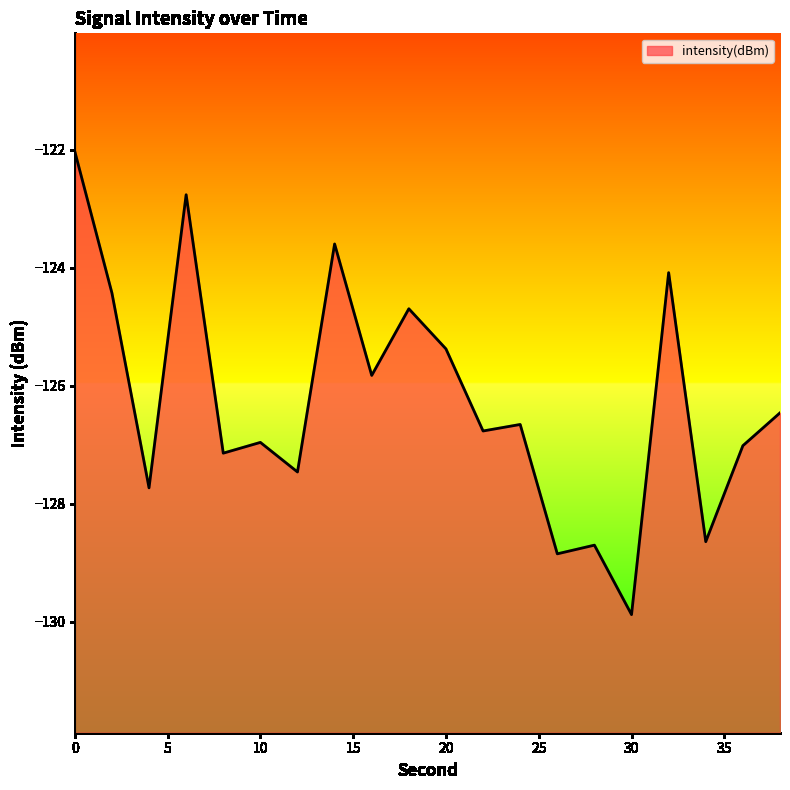

Rank the categories by value from highest to lowest.

0, 6, 14, 32, 2, 18, 20, 16, 38, 24, 22, 10, 36, 8, 12, 4, 34, 28, 26, 30